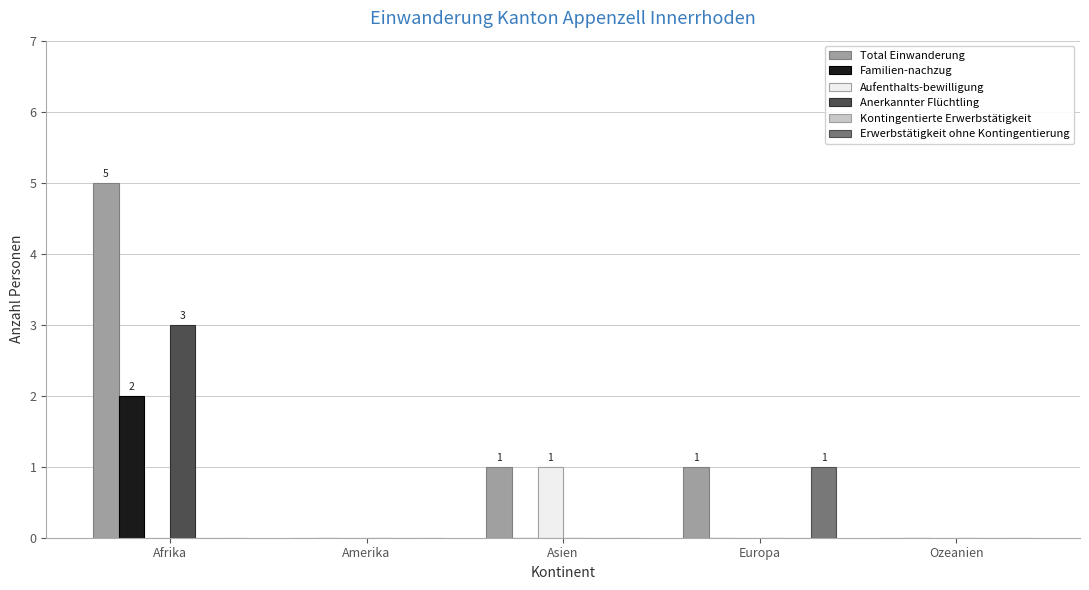

At which category is the sum across all series the highest?

Afrika